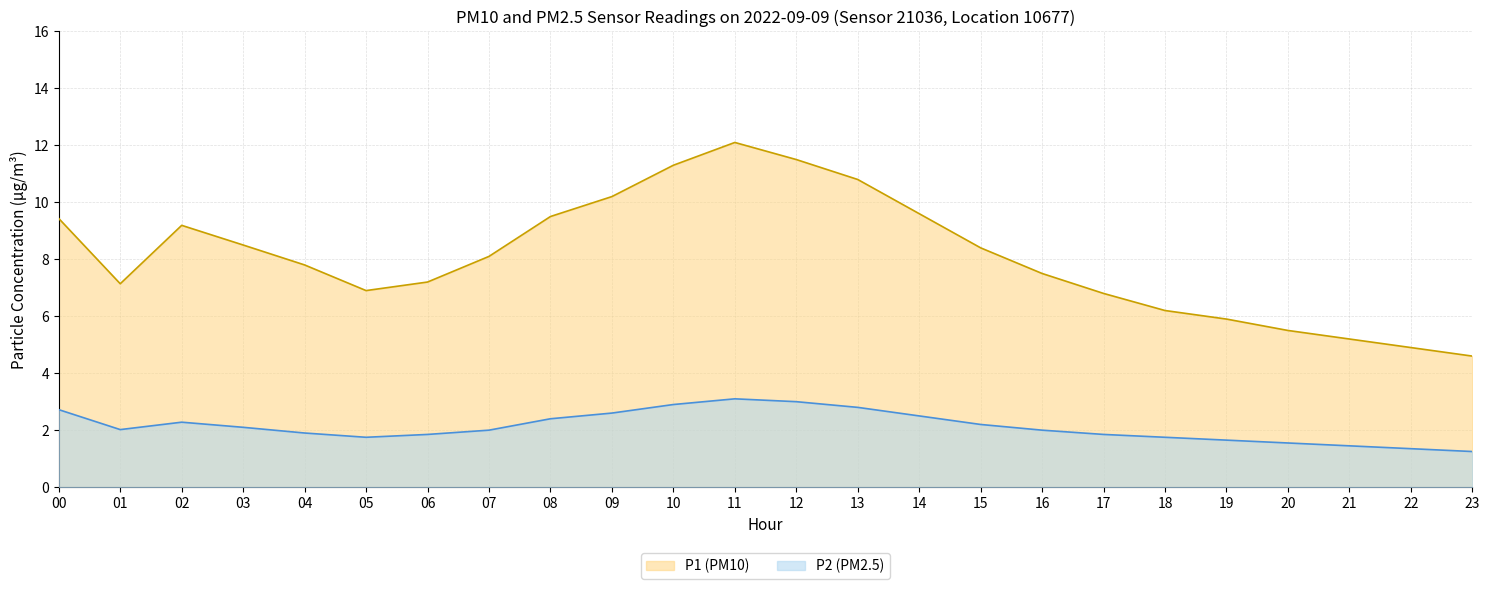

Is it true that P2 equals 1.9 at 17?

True